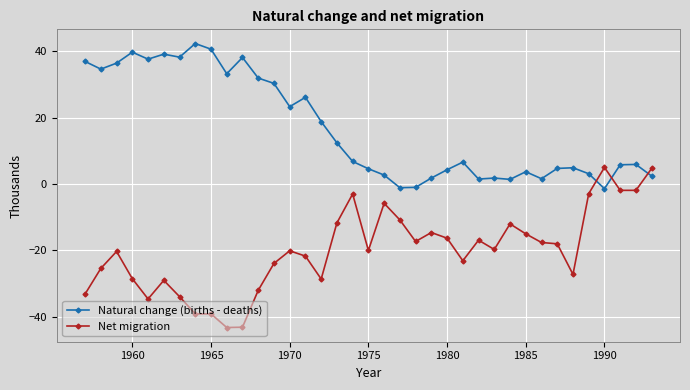

Which series ends up on top after the final intersection of Natural change (births - deaths) and Net migration?

Net migration